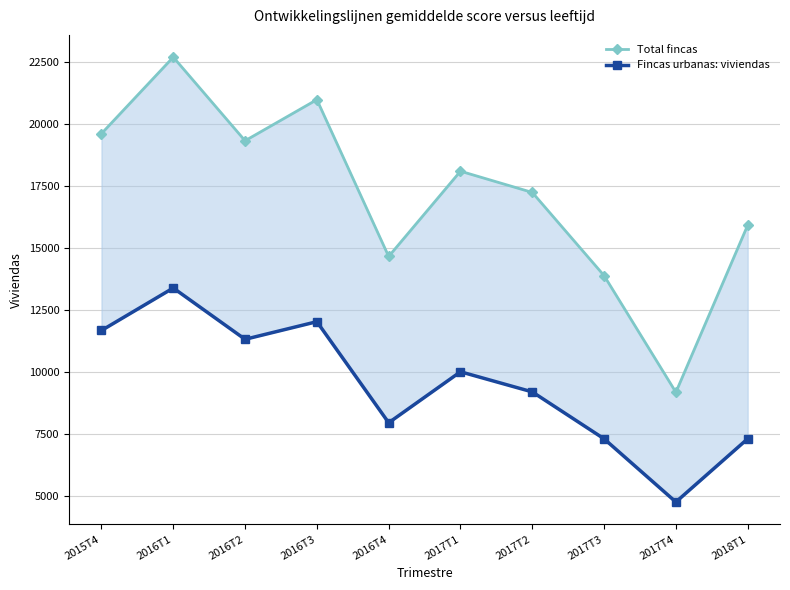

What is the difference between the second highest and second lowest values in the Total fincas series?

7110